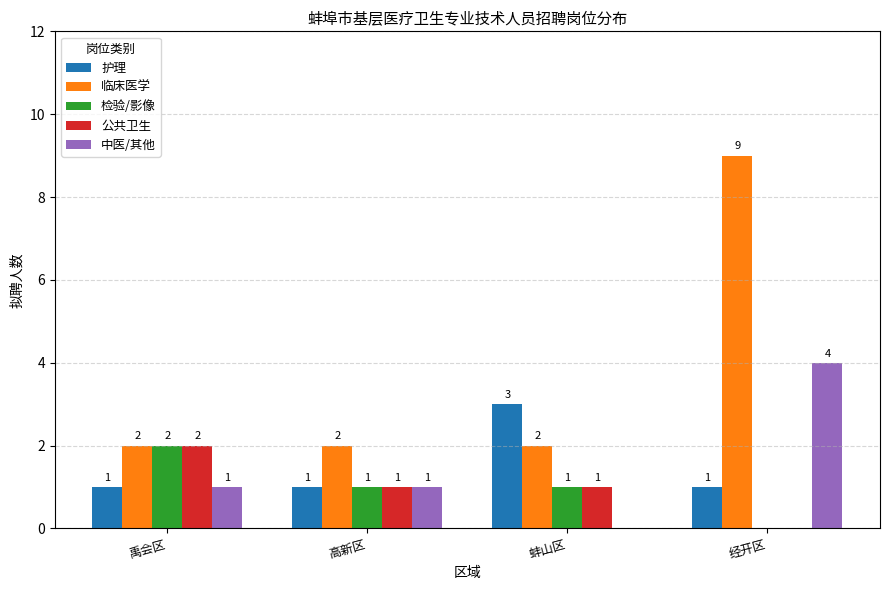

Between 高新区 and 蚌山区, which series saw the biggest shift?

护理